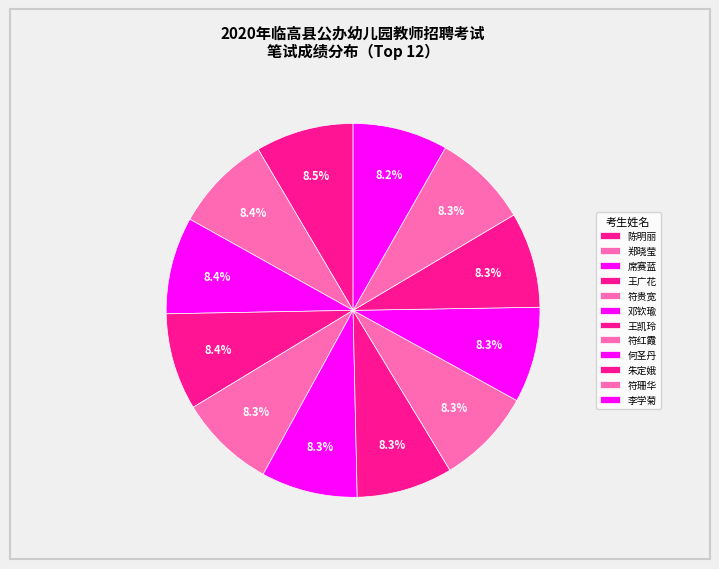

To the nearest percent, what portion does 李学菊 represent?

8%